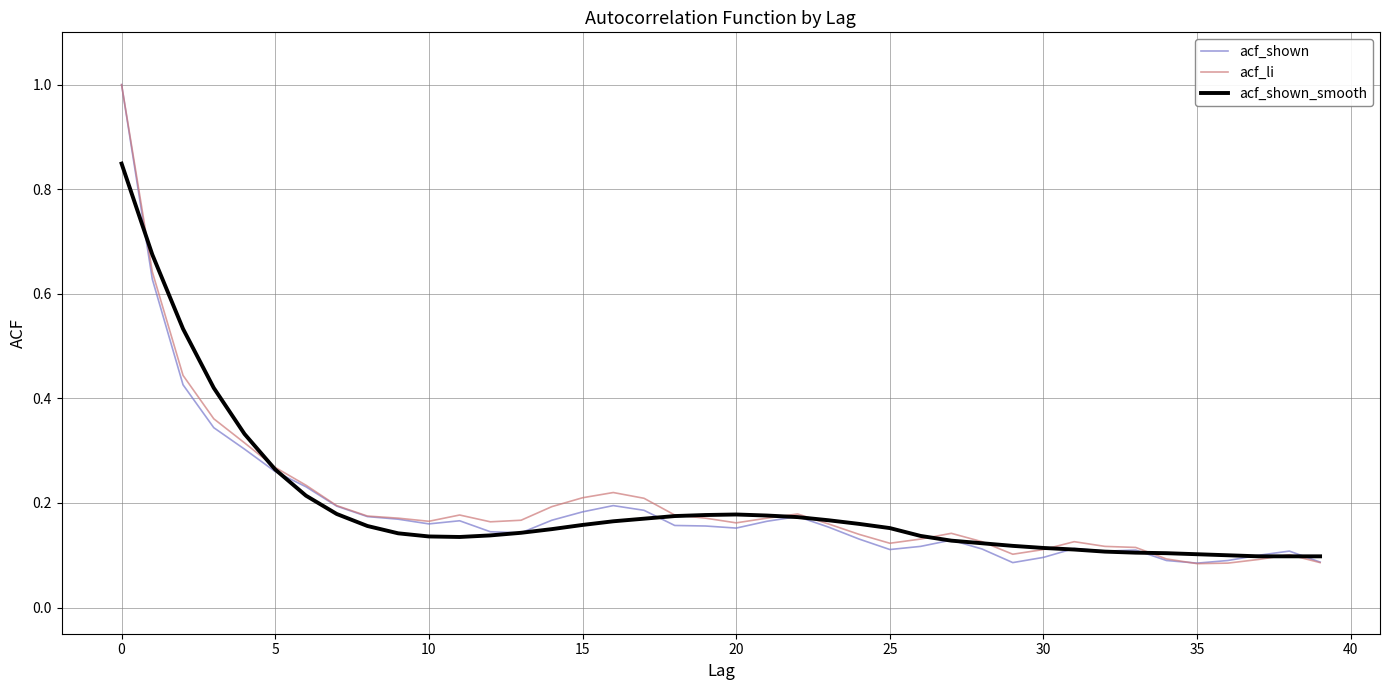

At how many categories does at least one series exceed 0?

40